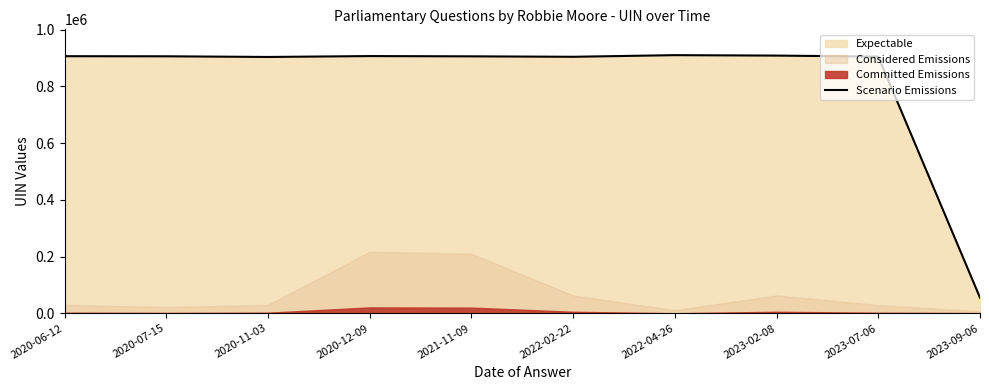

What is the minimum value shown in the chart?

55063